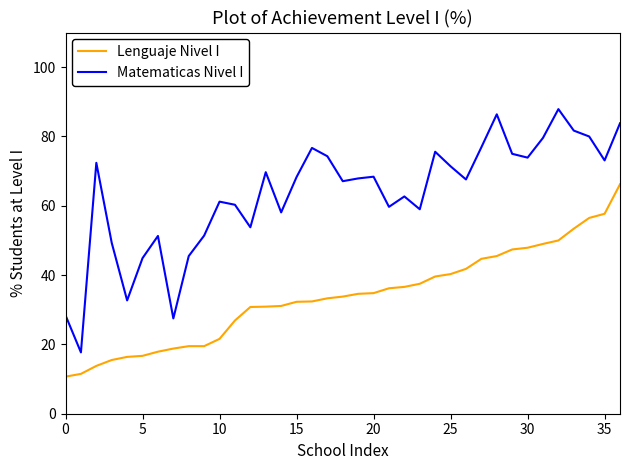

List the series in order of their overall mean, lowest first.

Lenguaje Nivel I, Matematicas Nivel I